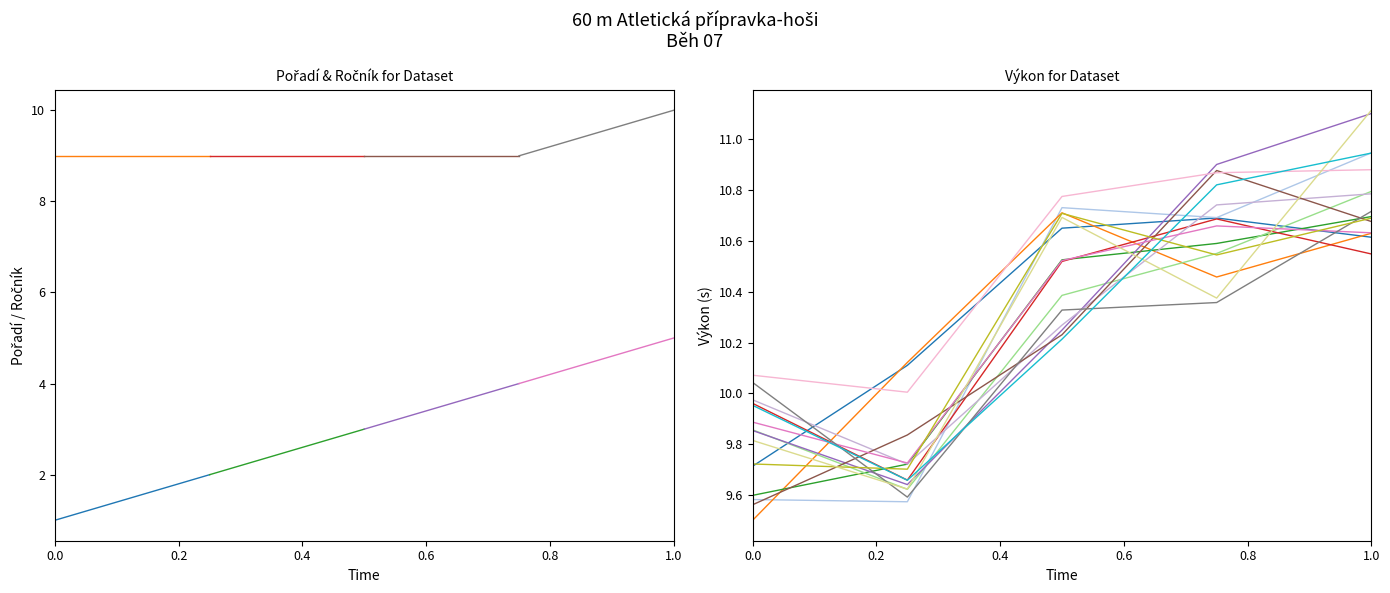

Does the chart have visible grid lines?

No